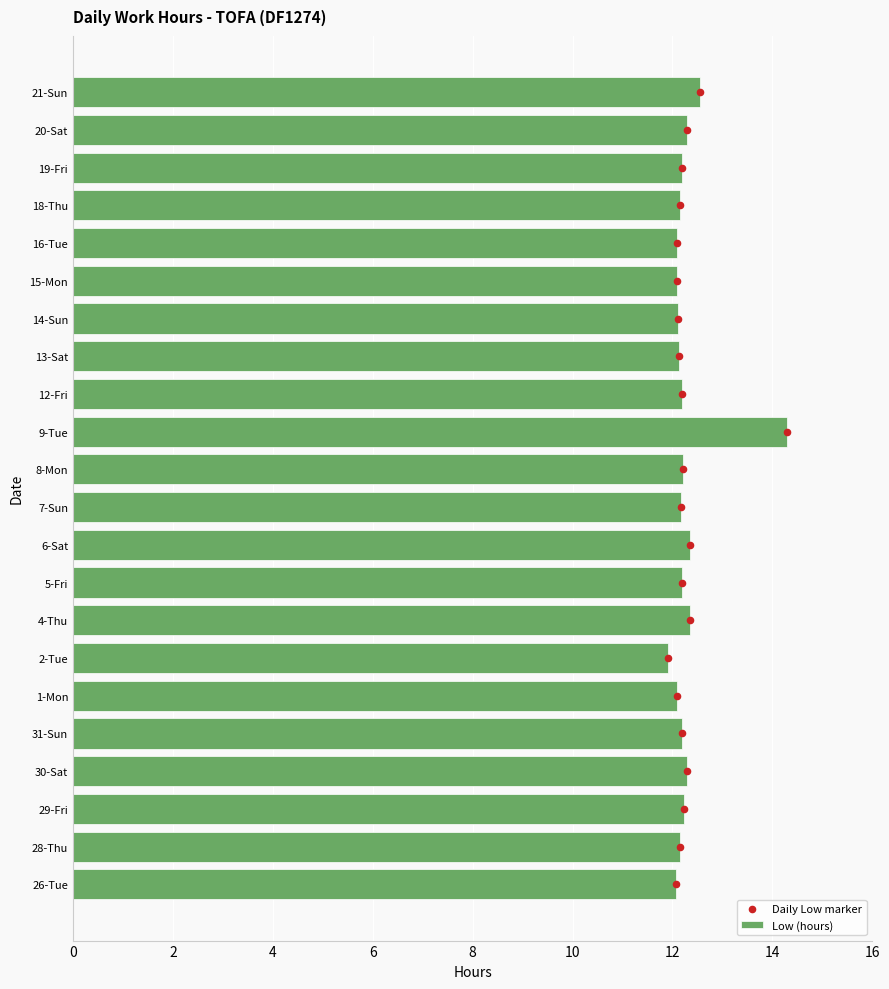

What are all the series names shown in the legend?

Low (hours), Daily Low marker